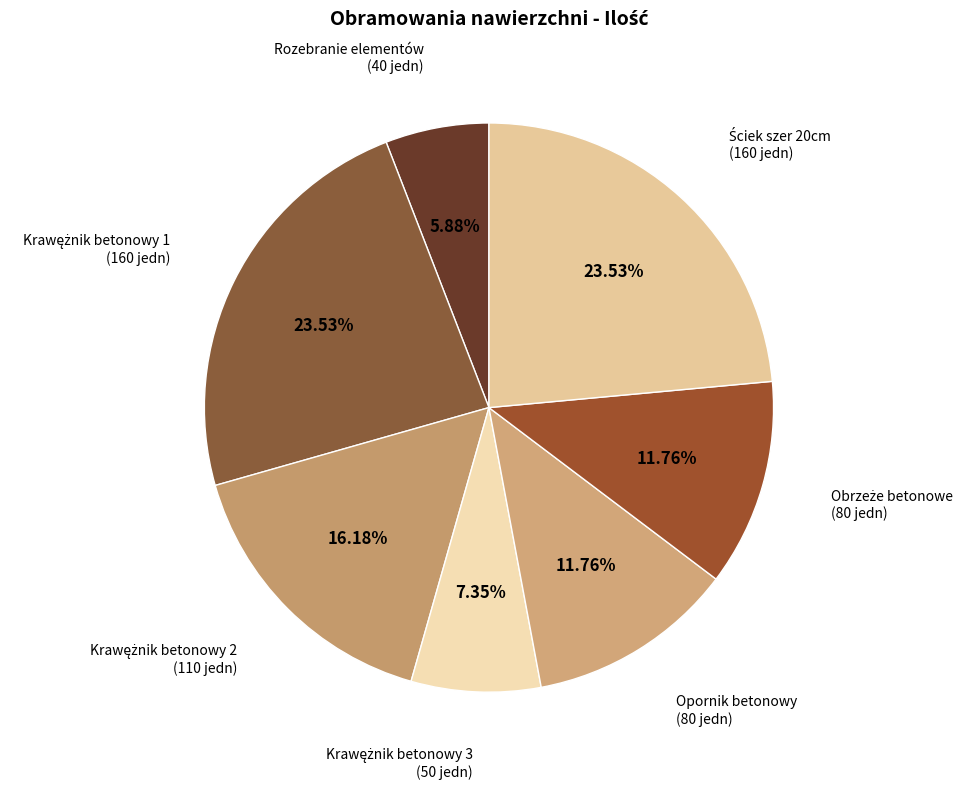

To the nearest percent, what is the difference between the largest and smallest slice percentages?

18%